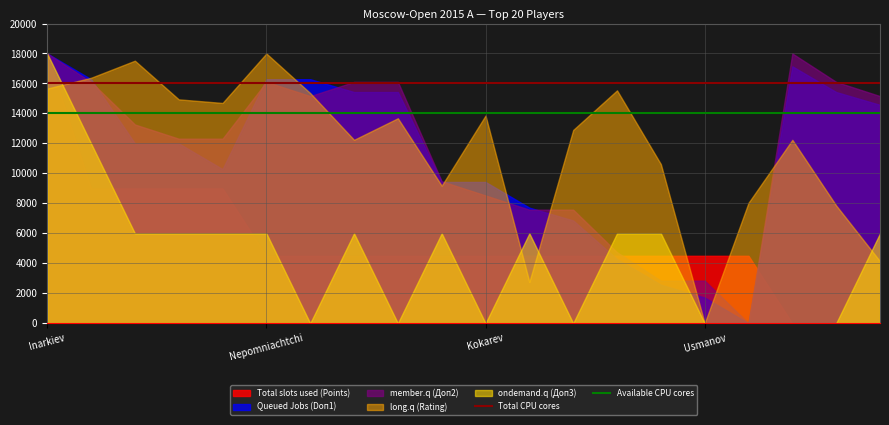

The ondemand.q (Доп3) series shows -5668.3 at Usmanov. True or false?

False